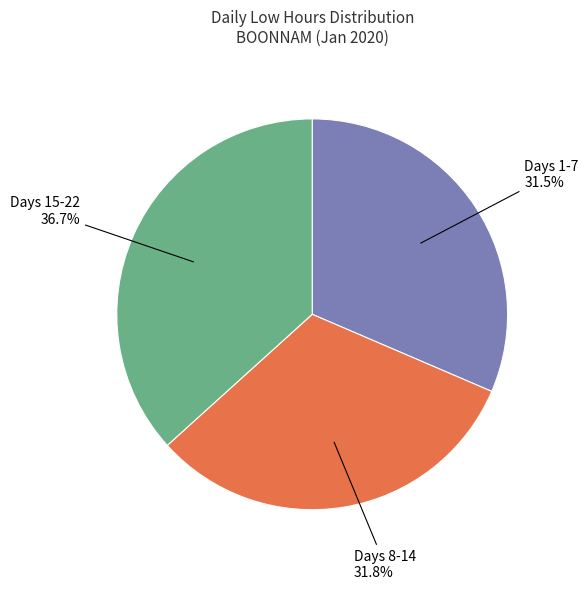

Is there a majority slice in this chart?

No